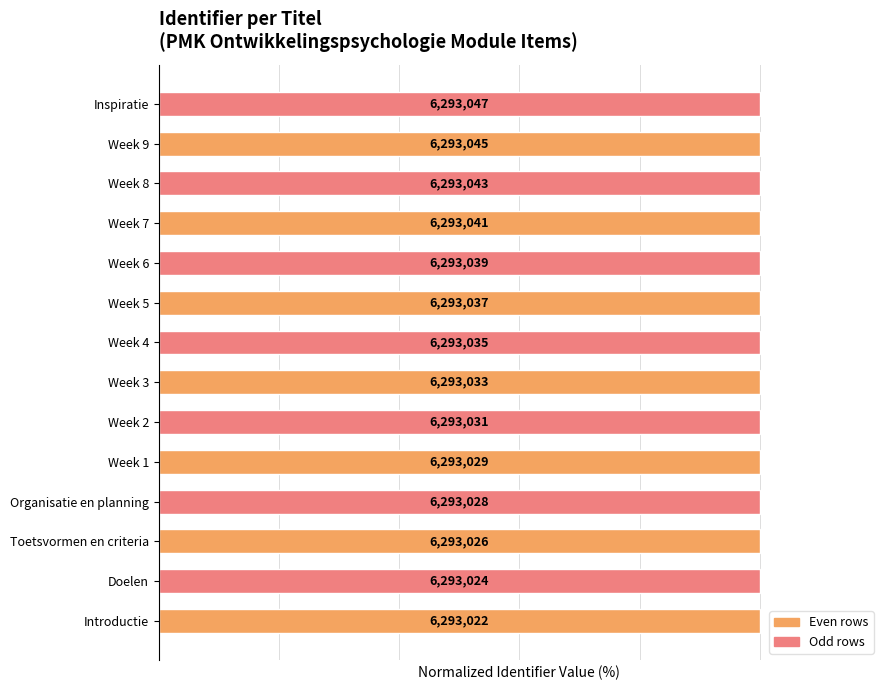

What is the greatest value displayed?

100.0